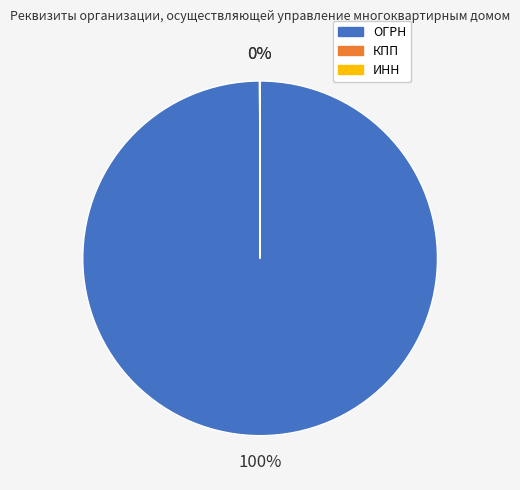

To the nearest percent, what is the average slice percentage?

33%